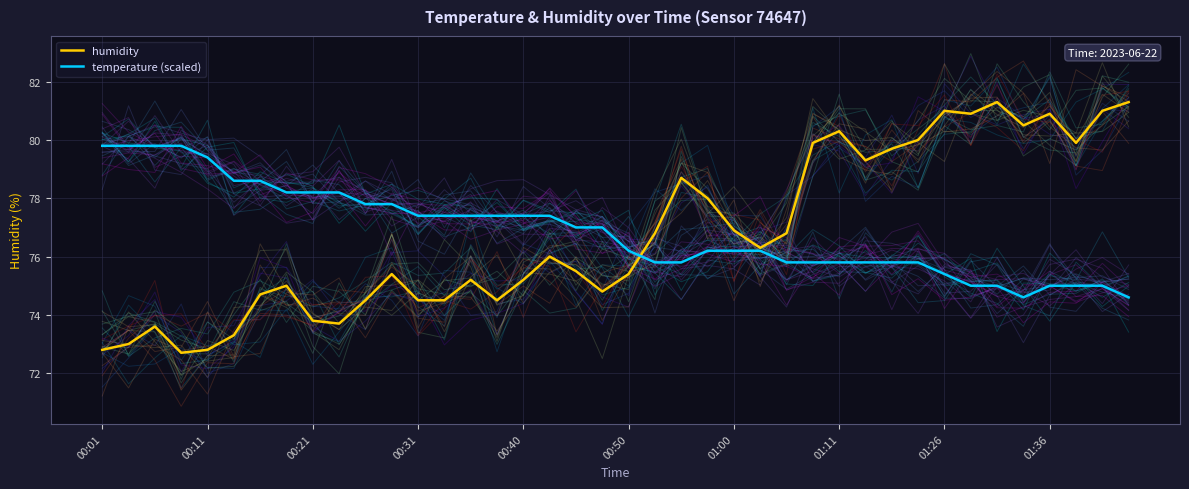

Is it true that humidity equals 122.4 at 00:11?

False